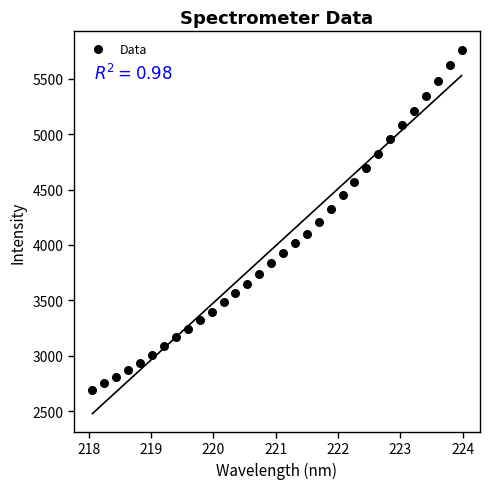

What is the range of Y values (max minus min)?

3076.5